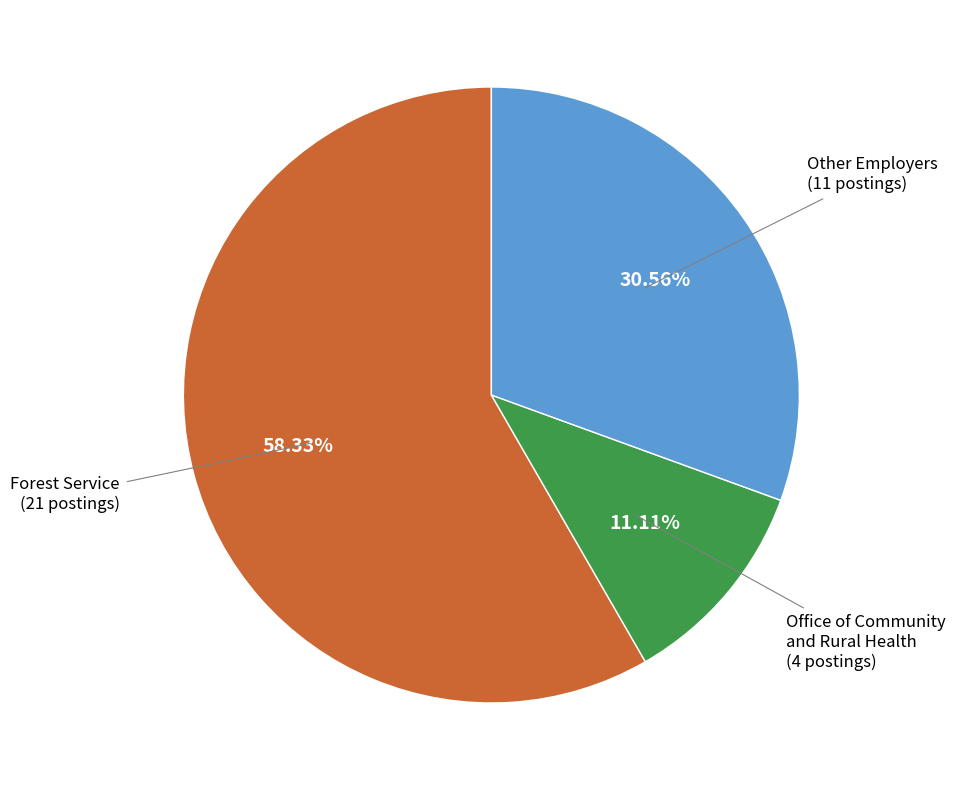

Is there any slice that represents more than half of the pie?

Yes